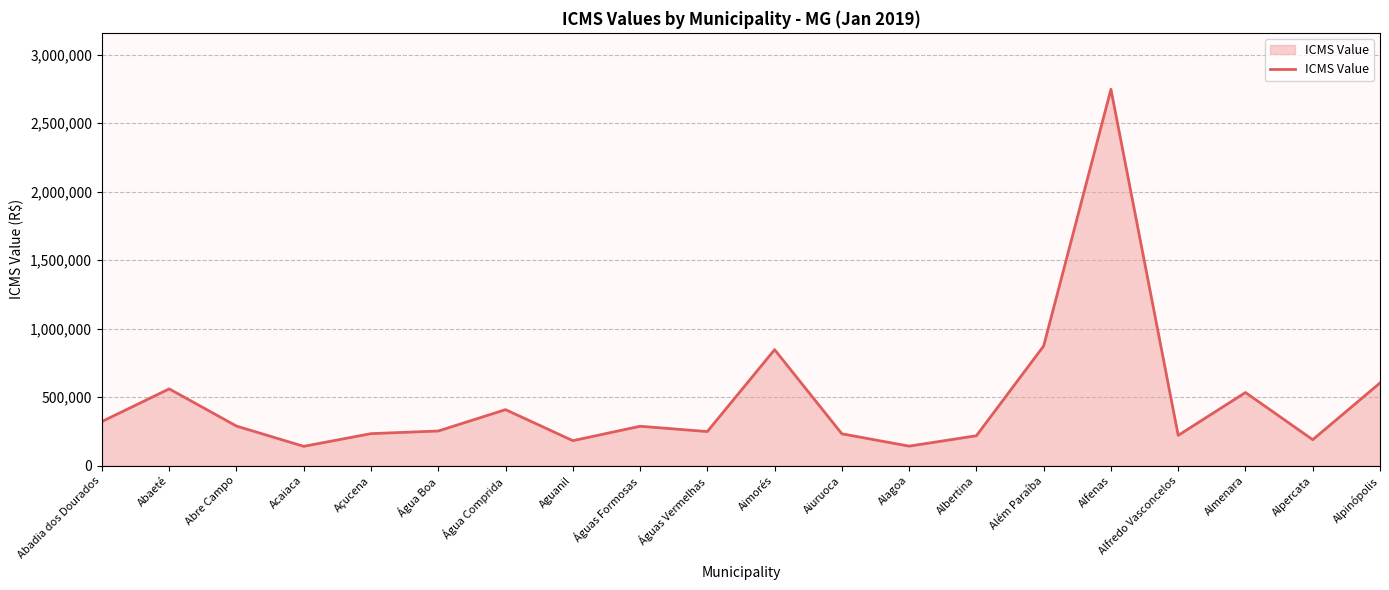

What is the minimum value shown in the chart?

140647.0